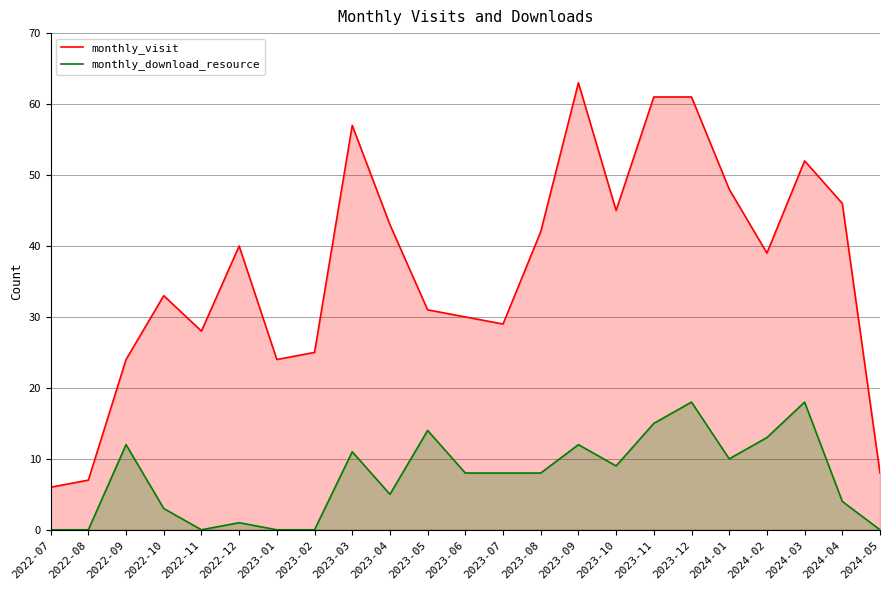

List the series in order of their peak value, highest first.

monthly_visit, monthly_download_resource